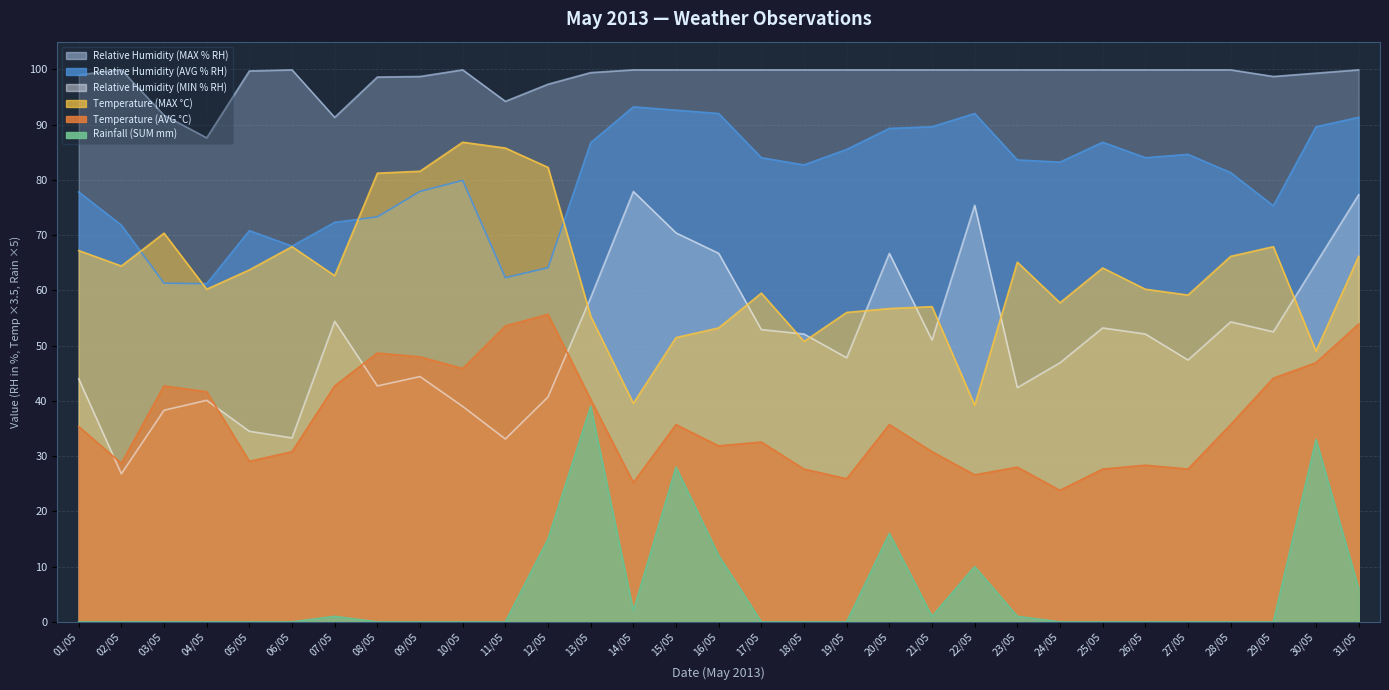

Reading left to right, list all the values displayed in this chart.

Relative Humidity (MAX % RH): 99.0	99.9	91.7	87.6	99.7	99.9	91.3	98.6	98.7	99.9	94.2	97.3	99.4	99.9	99.9	99.9	99.9	99.9	99.9	99.9	99.9	99.9	99.9	99.9	99.9	99.9	99.9	99.9	98.7	99.3	99.9
Relative Humidity (AVG % RH): 77.8	71.8	61.3	61.2	70.8	68.0	72.3	73.3	77.9	79.9	62.3	64.1	86.7	93.2	92.6	92.0	84.0	82.7	85.5	89.3	89.6	92.0	83.6	83.2	86.8	84.0	84.6	81.3	75.3	89.6	91.3
Relative Humidity (MIN % RH): 44.0	26.8	38.3	40.1	34.5	33.3	54.4	42.7	44.4	39.0	33.1	40.7	58.7	77.9	70.4	66.7	52.9	52.1	47.8	66.7	51.0	75.4	42.4	46.9	53.2	52.1	47.4	54.3	52.5	64.9	77.3
Temperature (MAX °C): 67.2	64.4	70.4	60.2	63.7	67.9	62.6	81.2	81.5	86.8	85.8	82.2	55.3	39.6	51.4	53.2	59.5	50.8	56.0	56.7	57.1	39.2	65.1	57.8	64.0	60.2	59.1	66.1	67.9	49.0	66.1
Temperature (AVG °C): 35.4	28.7	42.7	41.6	29.1	30.8	42.7	48.6	47.9	45.9	53.6	55.6	40.2	25.2	35.7	31.8	32.6	27.7	25.9	35.7	30.8	26.6	28.0	23.8	27.7	28.3	27.7	35.7	44.1	46.9	53.9
Rainfall (SUM mm): 0.0	0.0	0.0	0.0	0.0	0.0	1.0	0.0	0.0	0.0	0.0	15.0	39.0	2.0	28.0	12.0	0.0	0.0	0.0	16.0	1.0	10.0	1.0	0.0	0.0	0.0	0.0	0.0	0.0	33.0	6.0